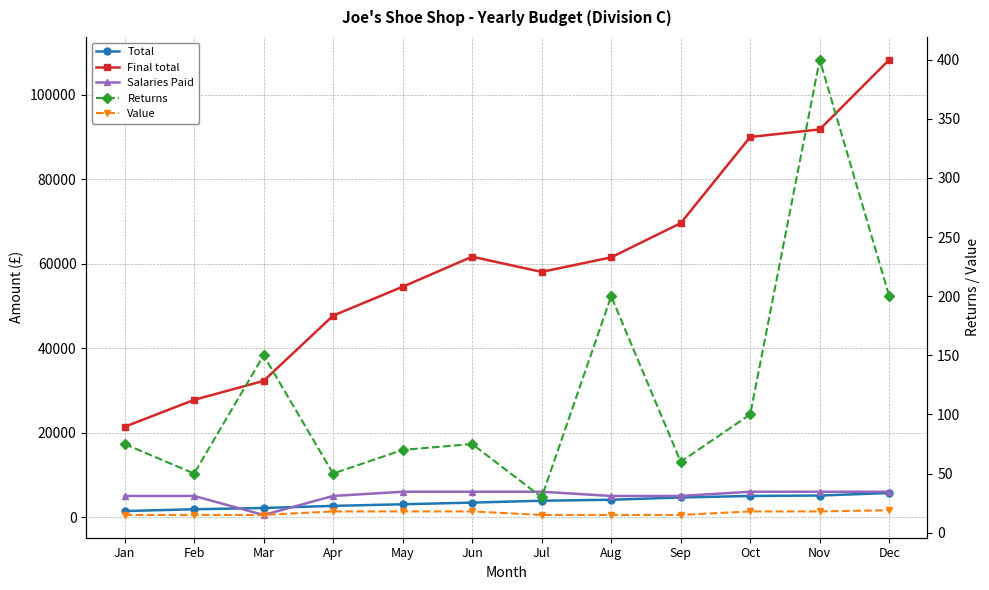

True or false: Returns has a value of 39 at Jul.

False